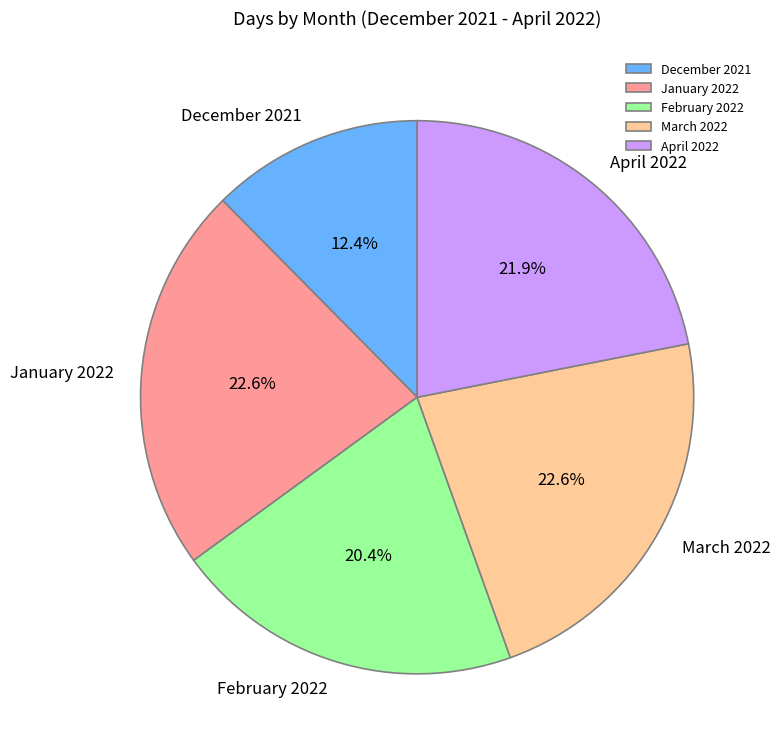

True or false: January 2022 accounts for 23% of the total.

True